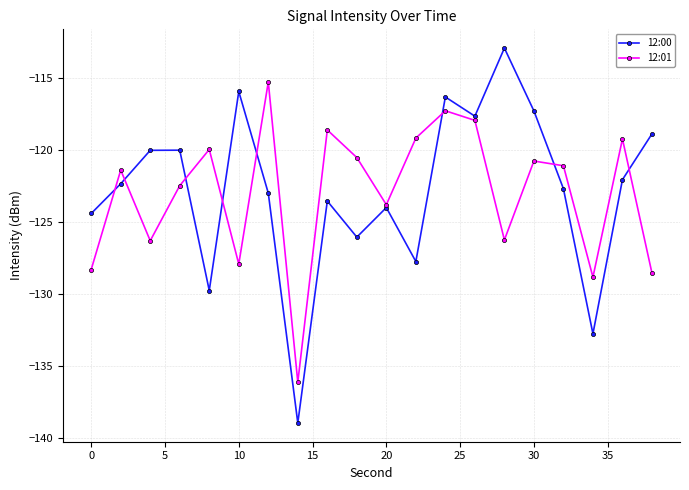

In 12:01, how many points are higher than both neighbors (excluding endpoints)?

7